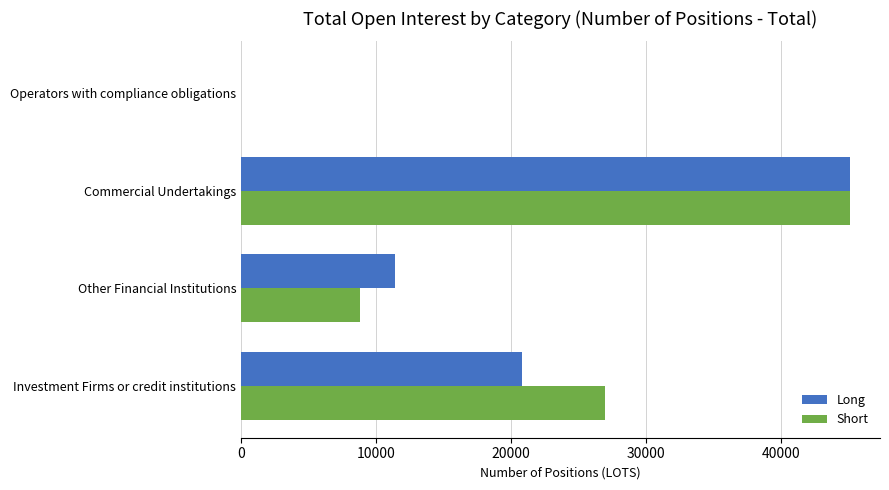

Is the value of Long at Investment Firms or credit institutions greater than the value of Short at Commercial Undertakings?

No